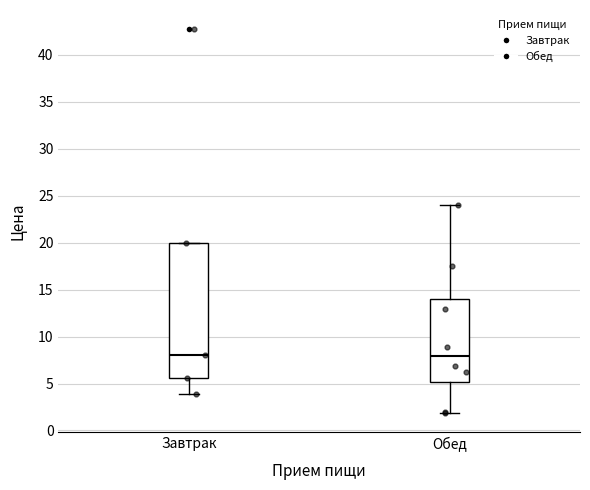

Which box is the tallest, from its lower edge to its upper edge?

Завтрак